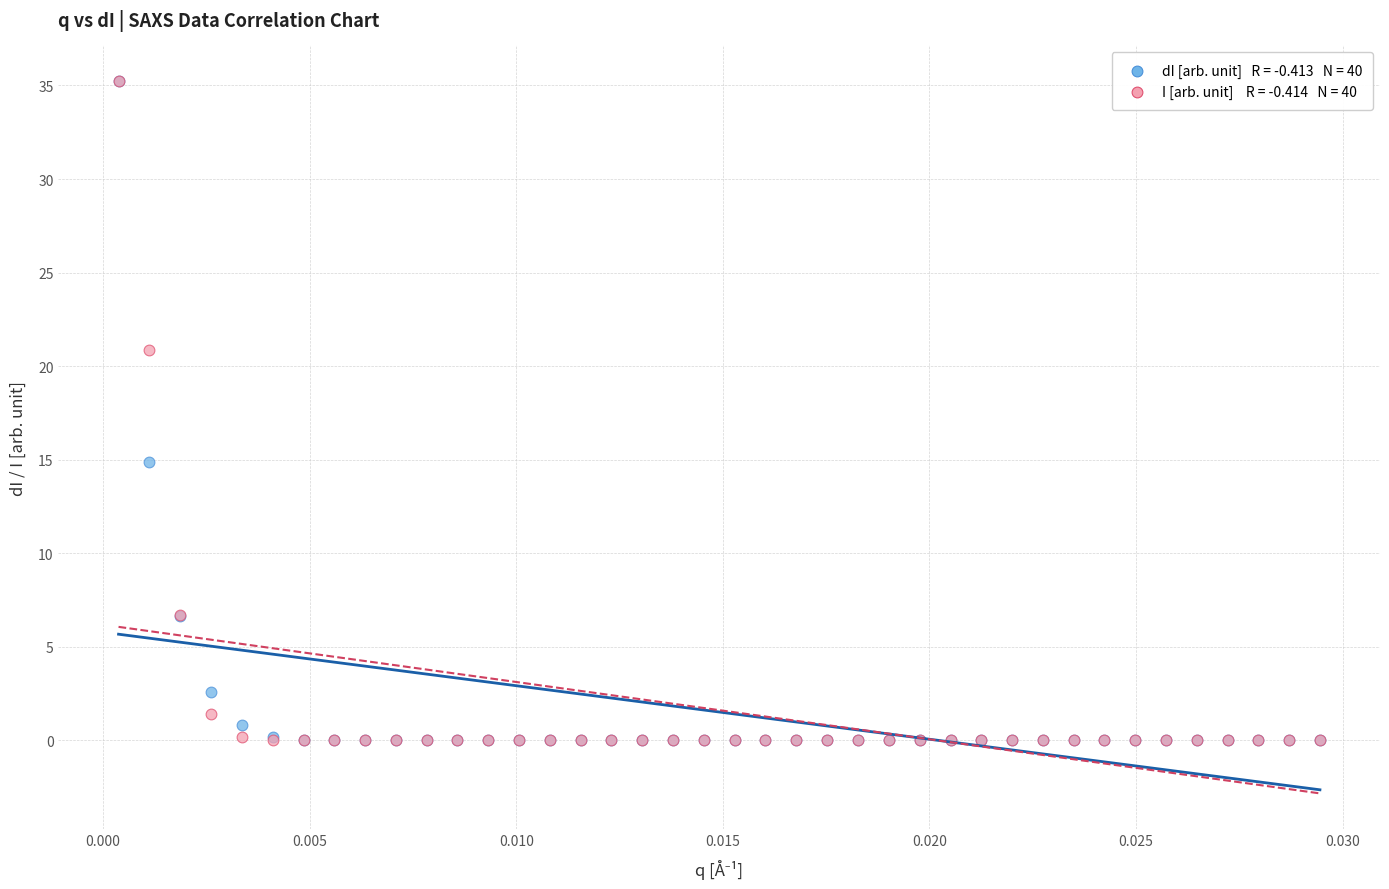

Across all series, what Y value is closest to 17?

14.9